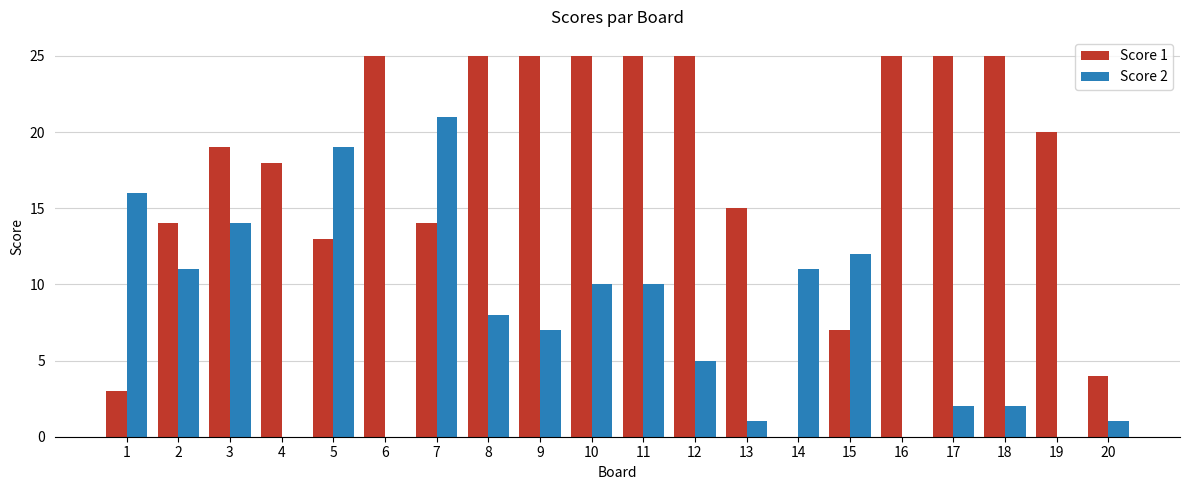

How many data points does each series have?

20